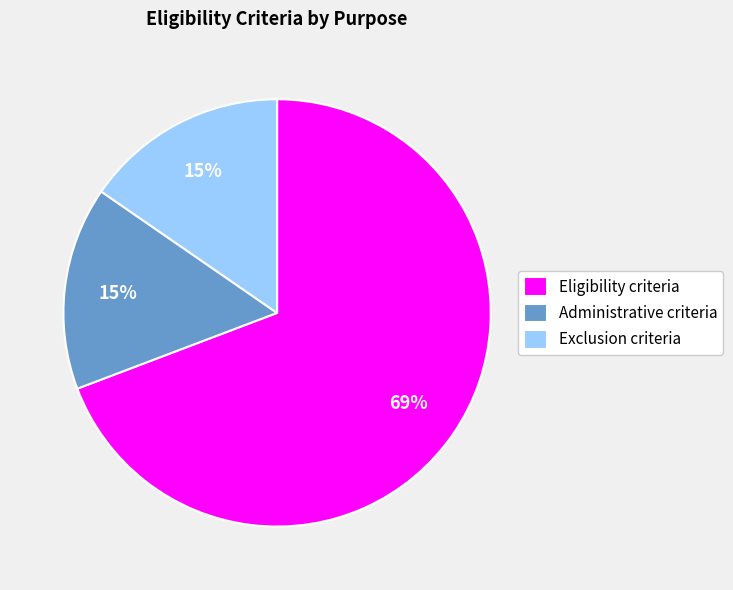

What is the majority slice?

Eligibility criteria